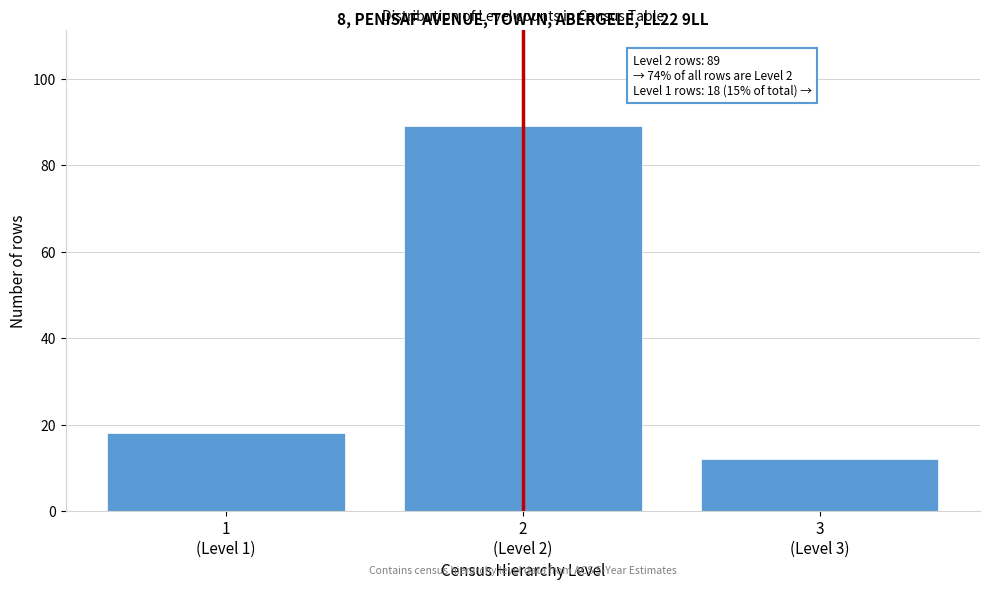

Reading left to right, list all the values displayed in this chart.

18	89	12